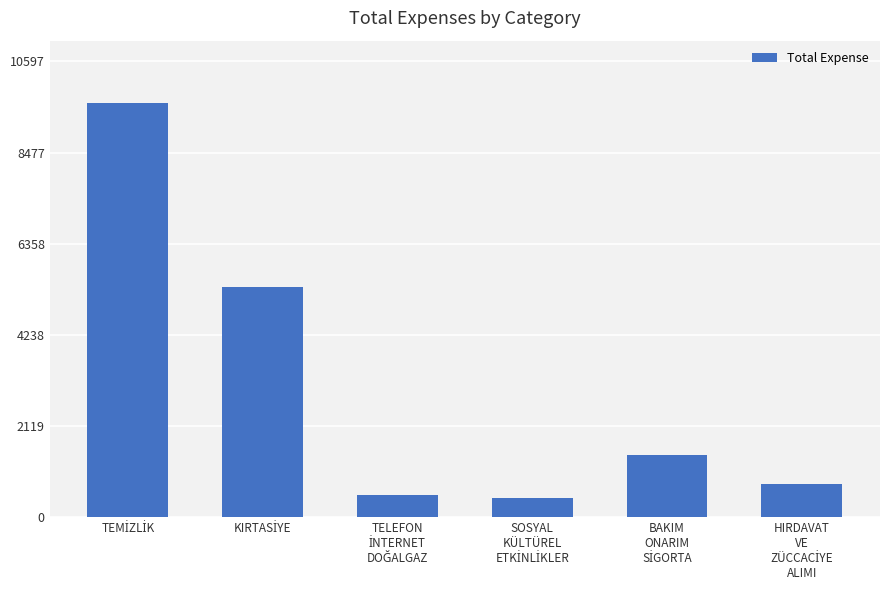

What is the maximum value shown in the chart?

9634.0